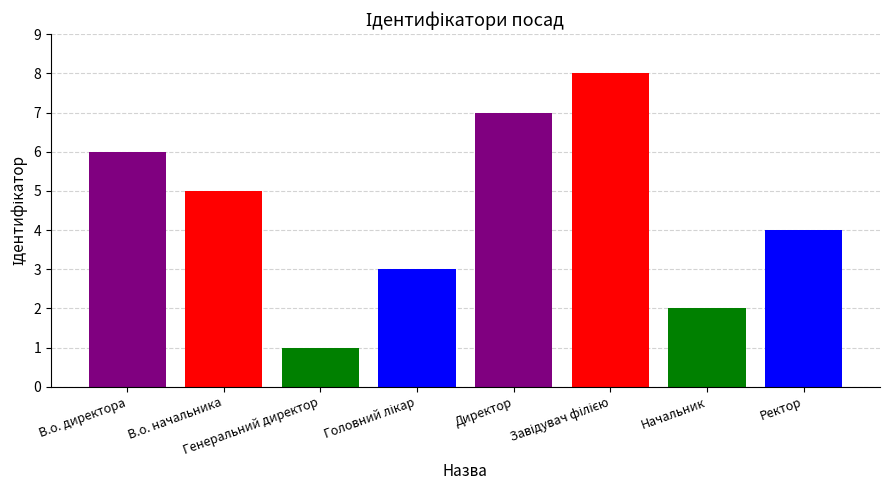

What is the maximum value shown in the chart?

8